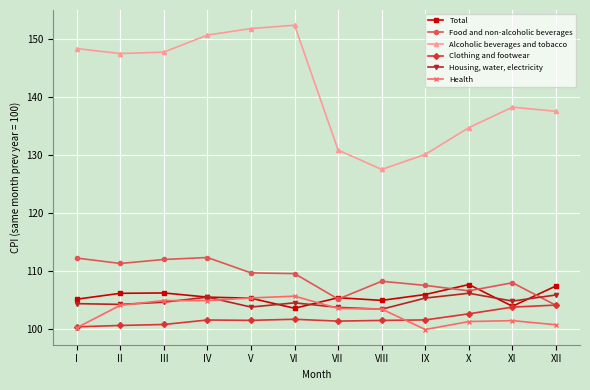

Rank the series at IX from highest to lowest value.

Alcoholic beverages and tobacco, Food and non-alcoholic beverages, Total, Housing, water, electricity, Clothing and footwear, Health